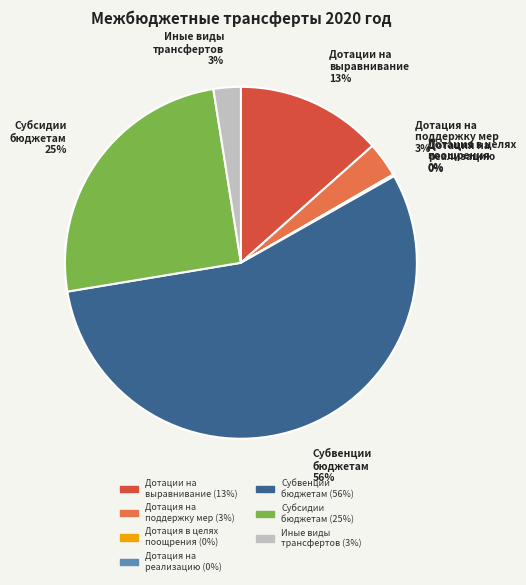

Is there any slice that represents more than half of the pie?

Yes